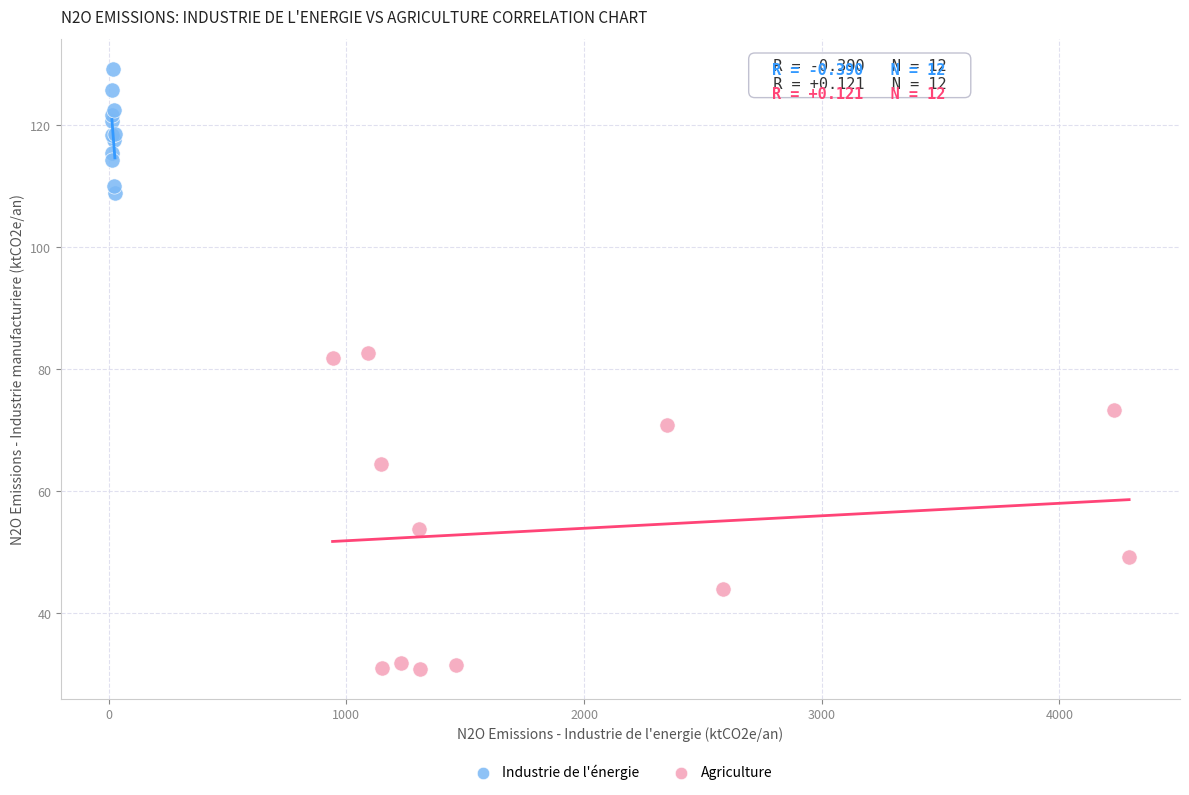

Which series reaches the maximum Y coordinate?

Industrie de l'énergie